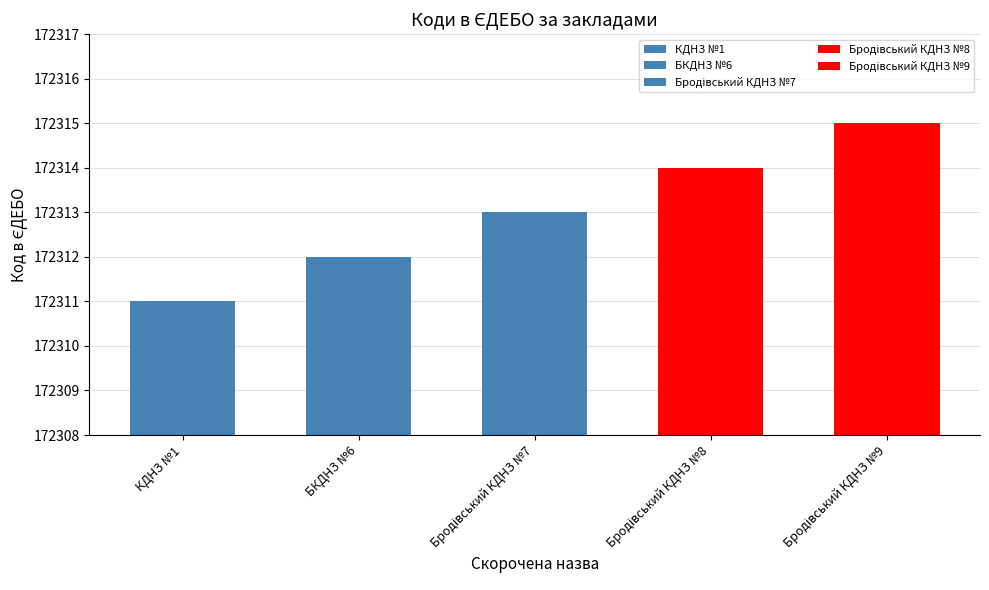

What is the greatest value displayed?

172315